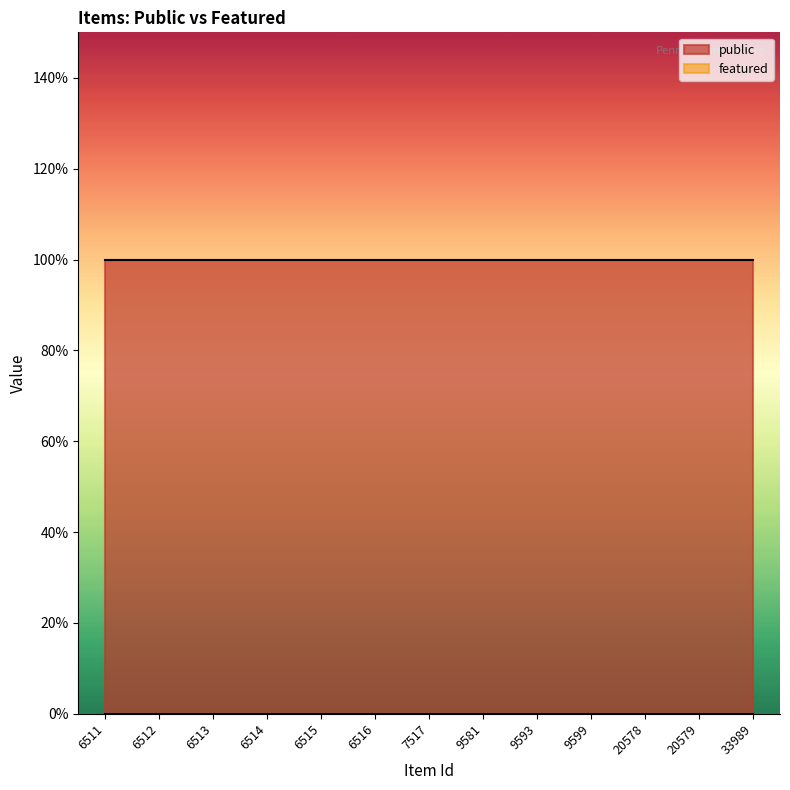

True or false: public has more than 1 interior local peaks.

False